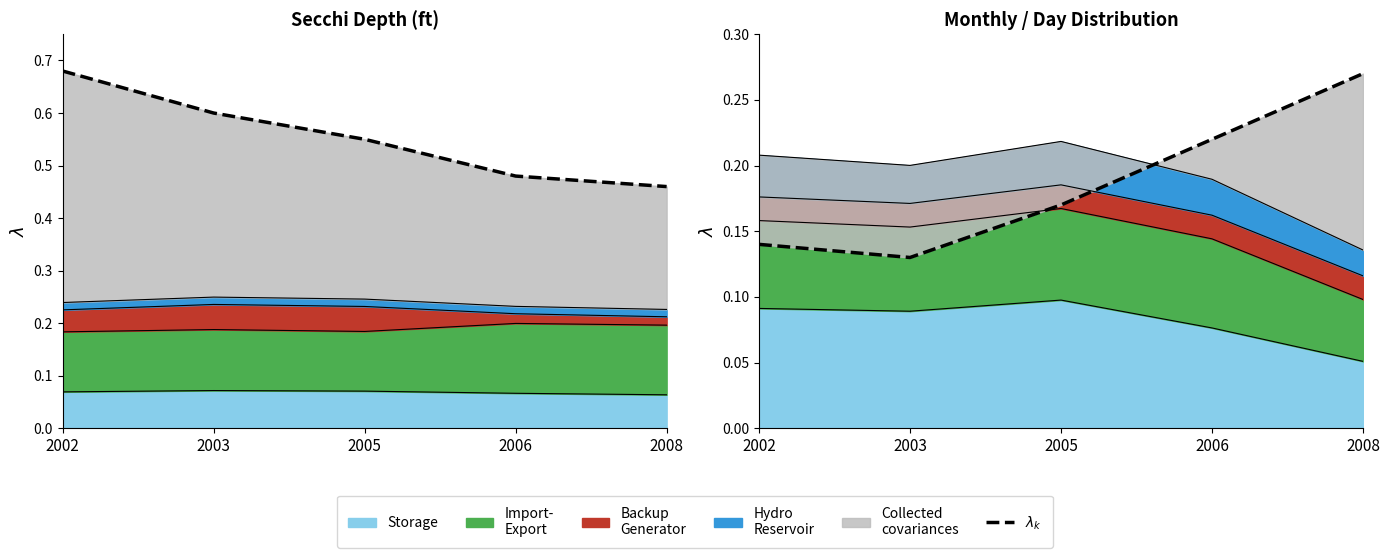

Between 2006 and 2002, which is larger?

2006